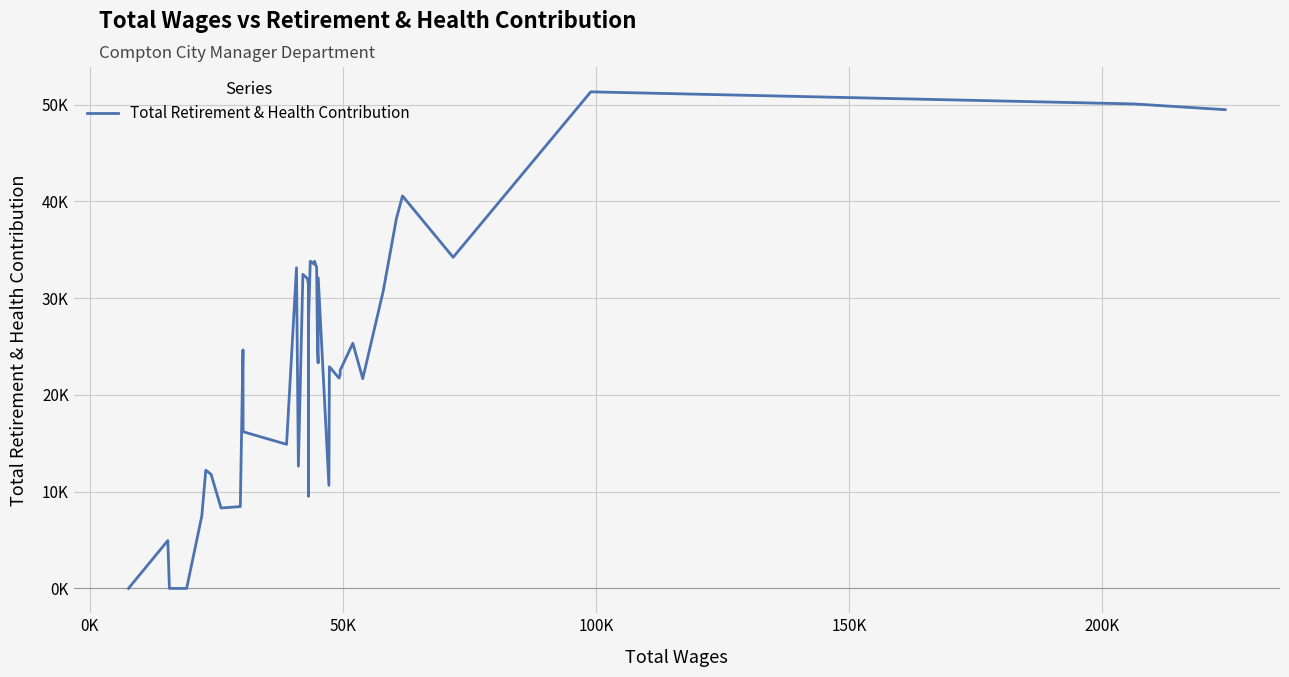

What is the label of the 37th point from the right?

100K